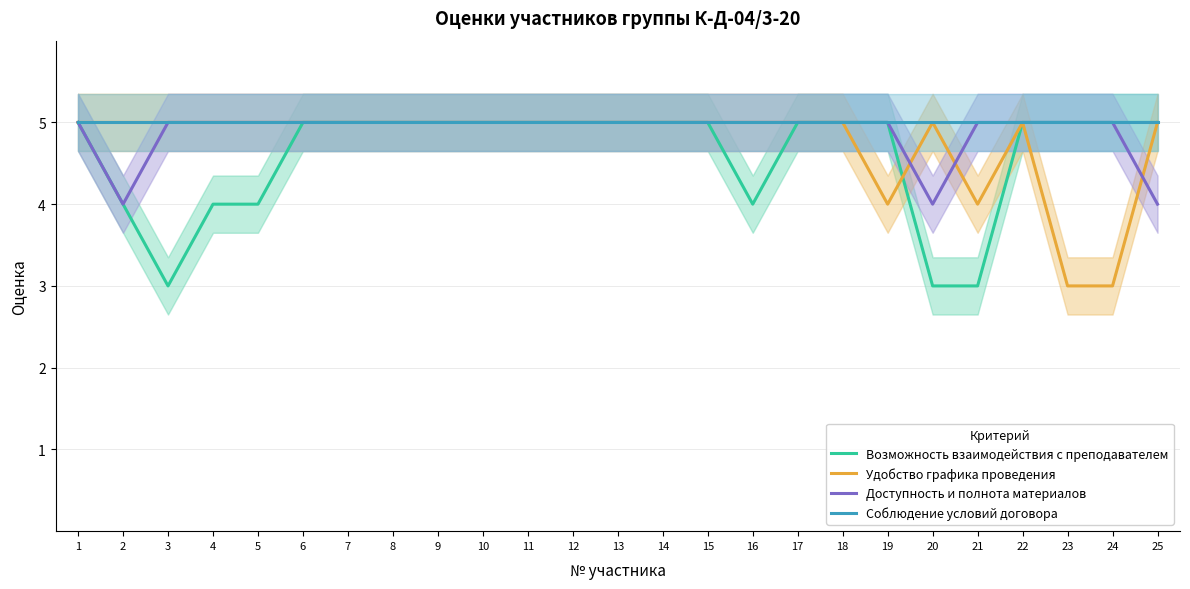

The value of Соблюдение условий договора at 23 is 5. True or false?

True